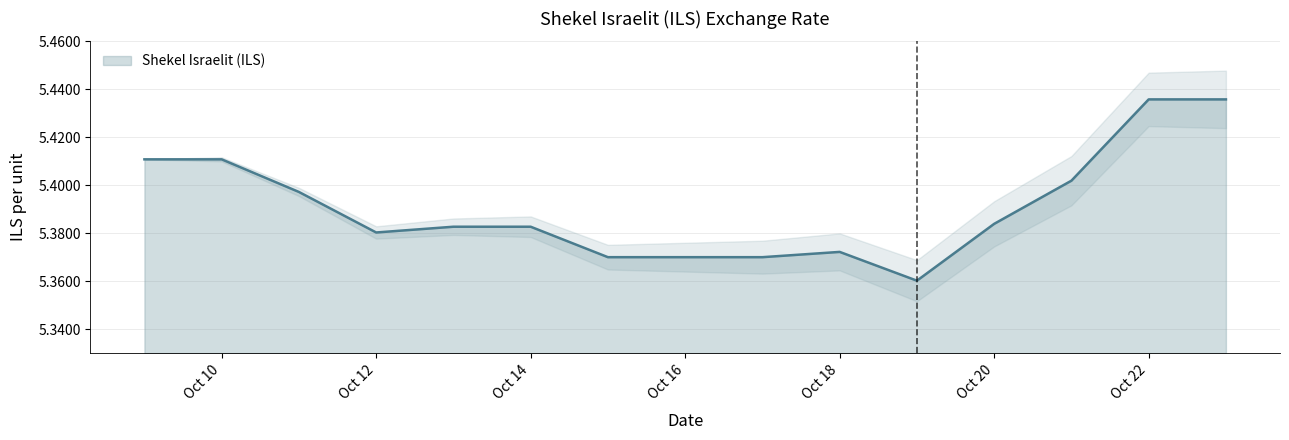

Is it true that the value at 2021-10-15 is 5.4?

True